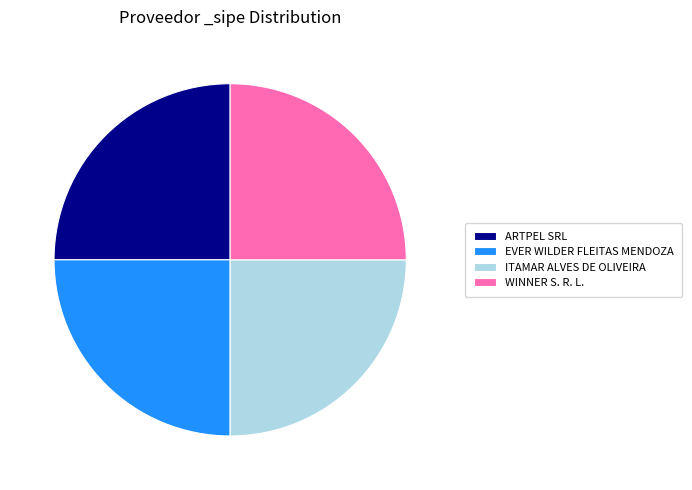

The ARTPEL SRL slice represents 31% of the pie. True or false?

False